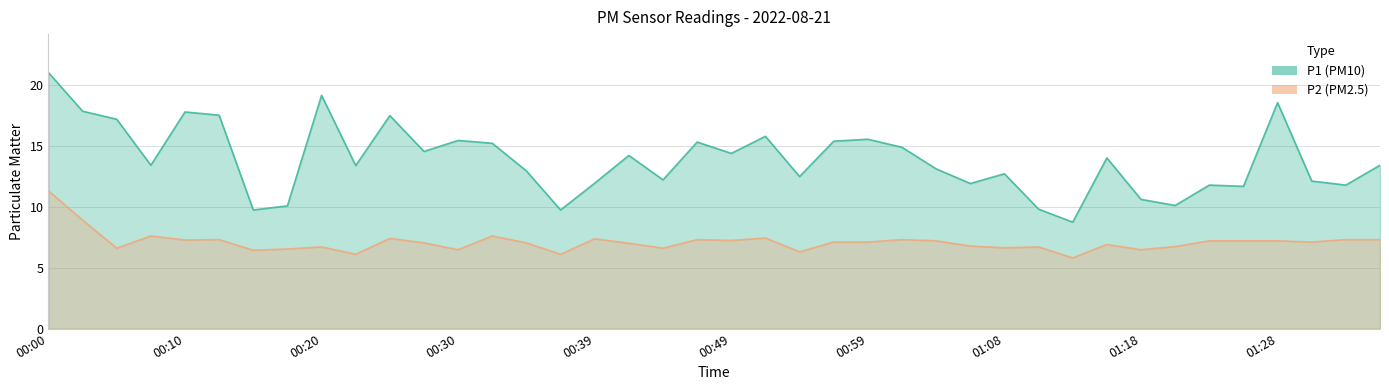

Is it true that P1 equals 25.0 at 00:27?

False